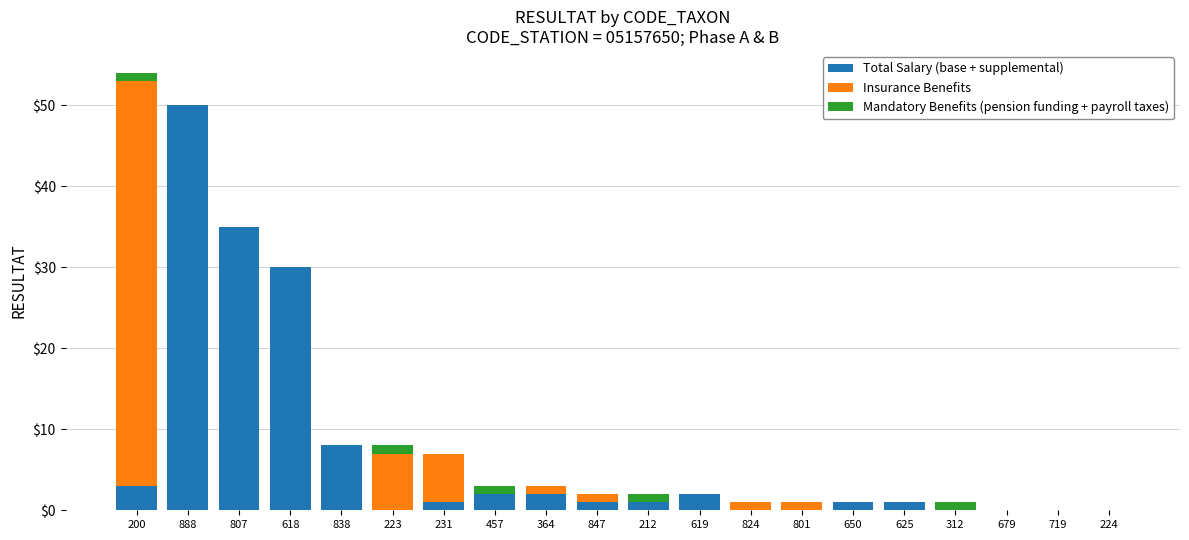

True or false: Total Salary (base + supplemental) has a value of 1 at 231.

True